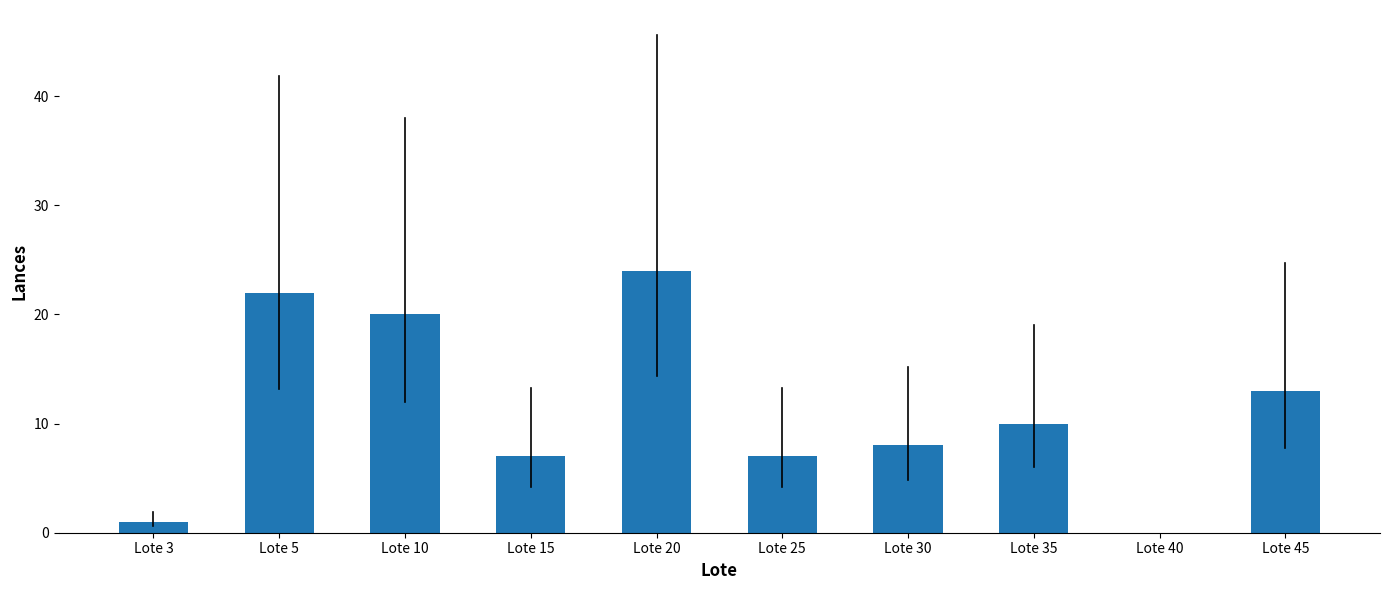

What is the greatest value displayed?

24